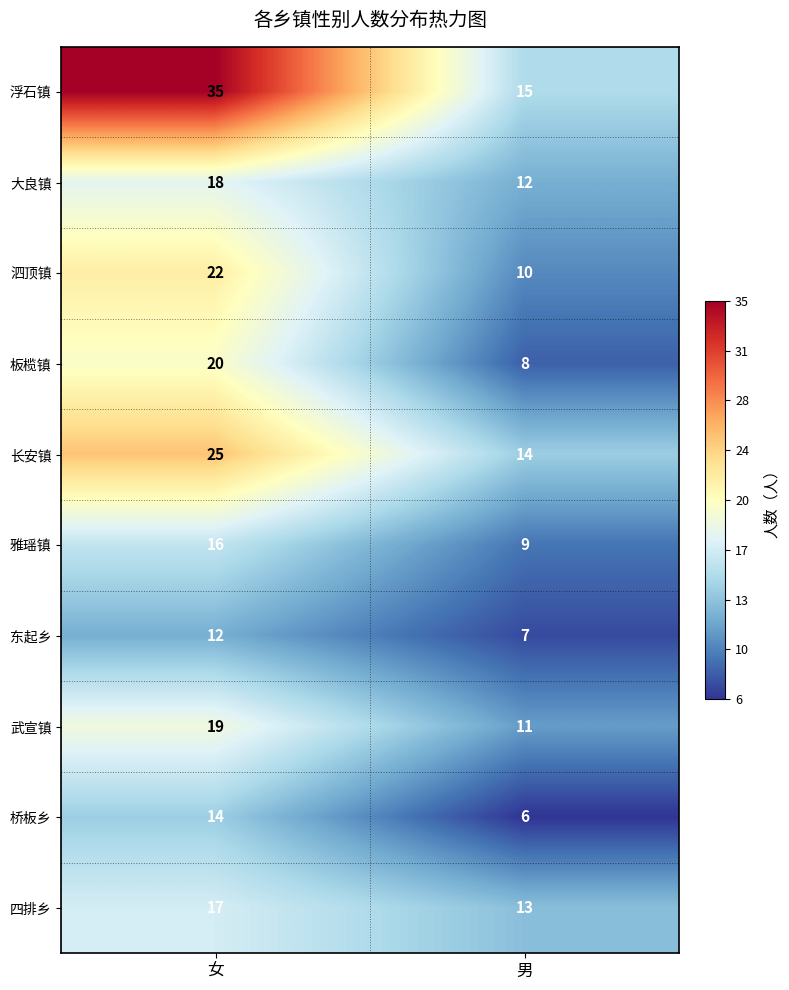

Which category has the lowest value across all series?

男